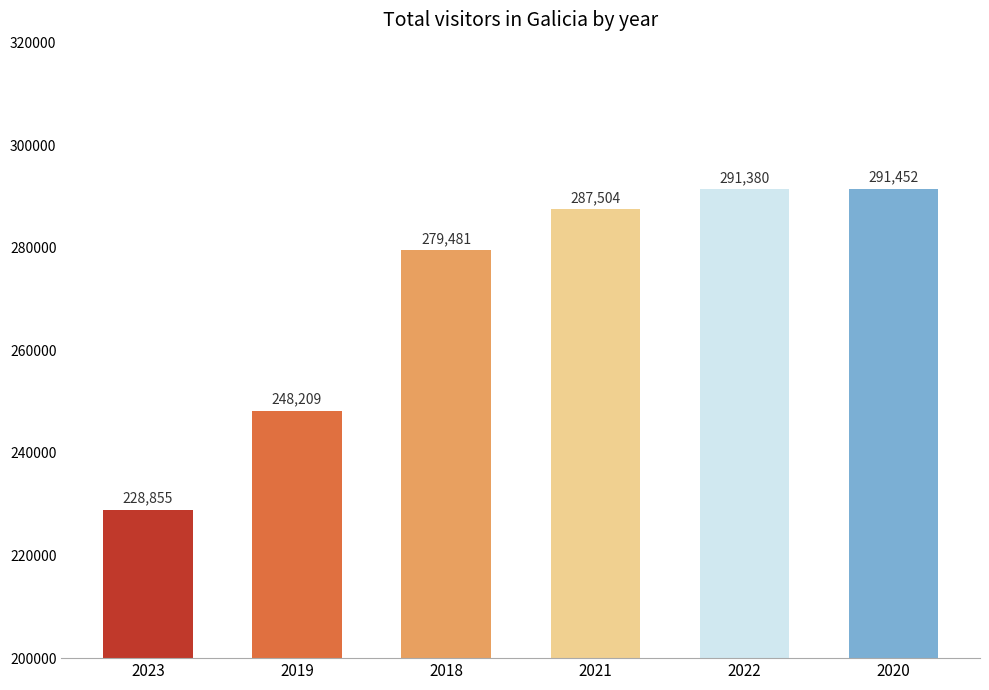

List the labels in order of value, smallest first.

2023, 2019, 2018, 2021, 2022, 2020